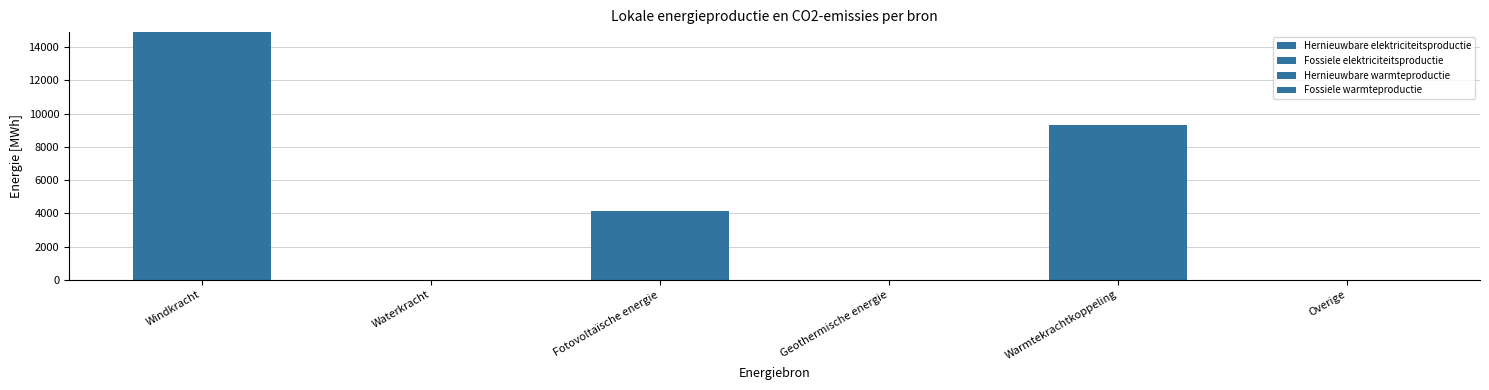

Does the chart contain stacked bars?

Yes